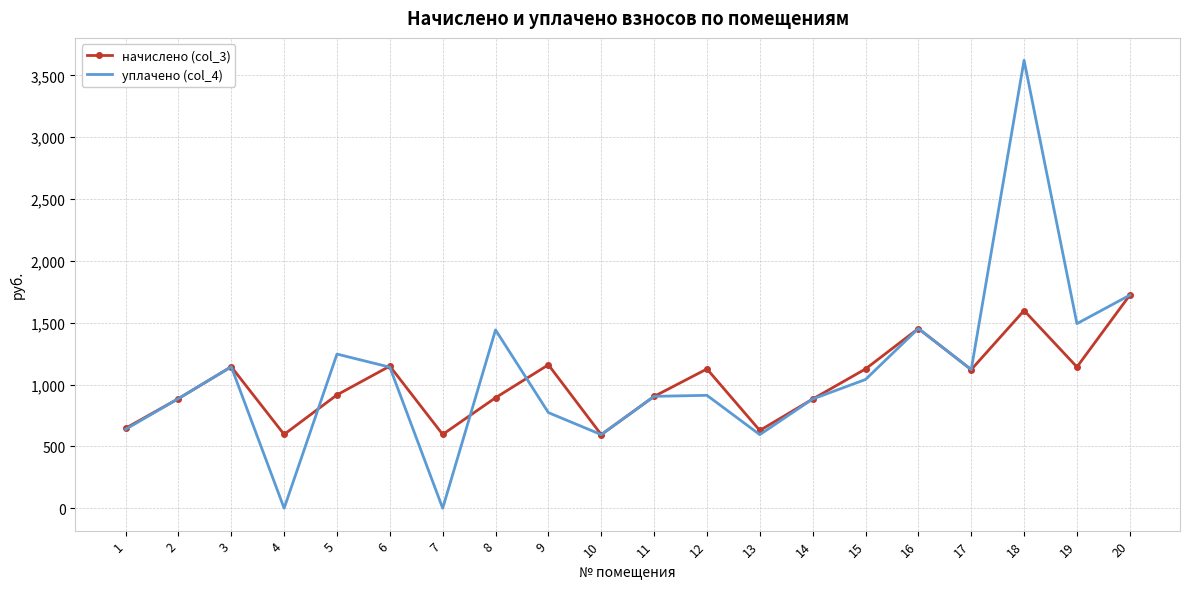

Where is уплачено (col_4) nearest to the value 1810?

20